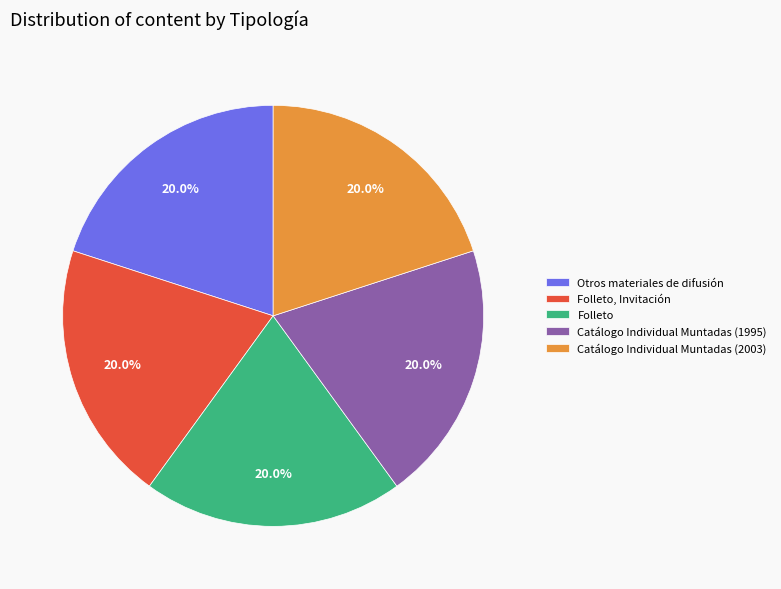

Is the sum of Otros materiales de difusión and Catálogo Individual Muntadas (1995) greater than half?

No